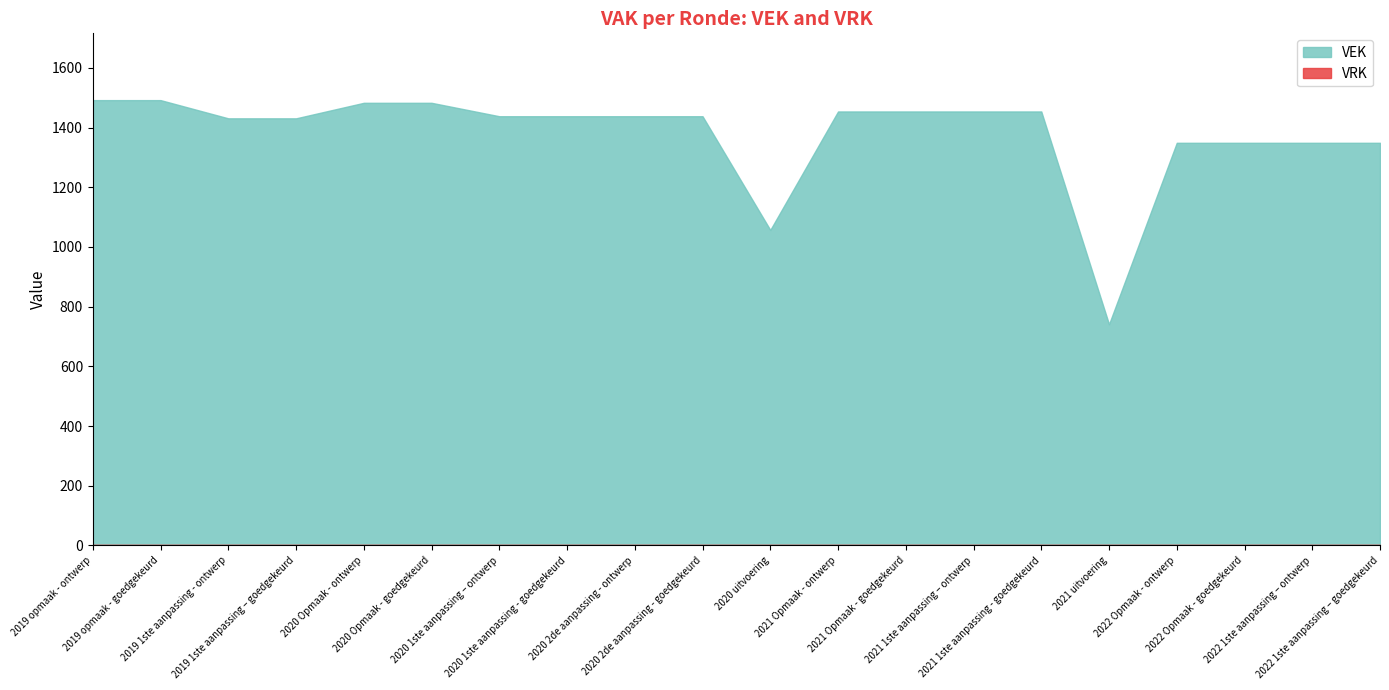

True or false: VEK and VRK cross at least once.

False